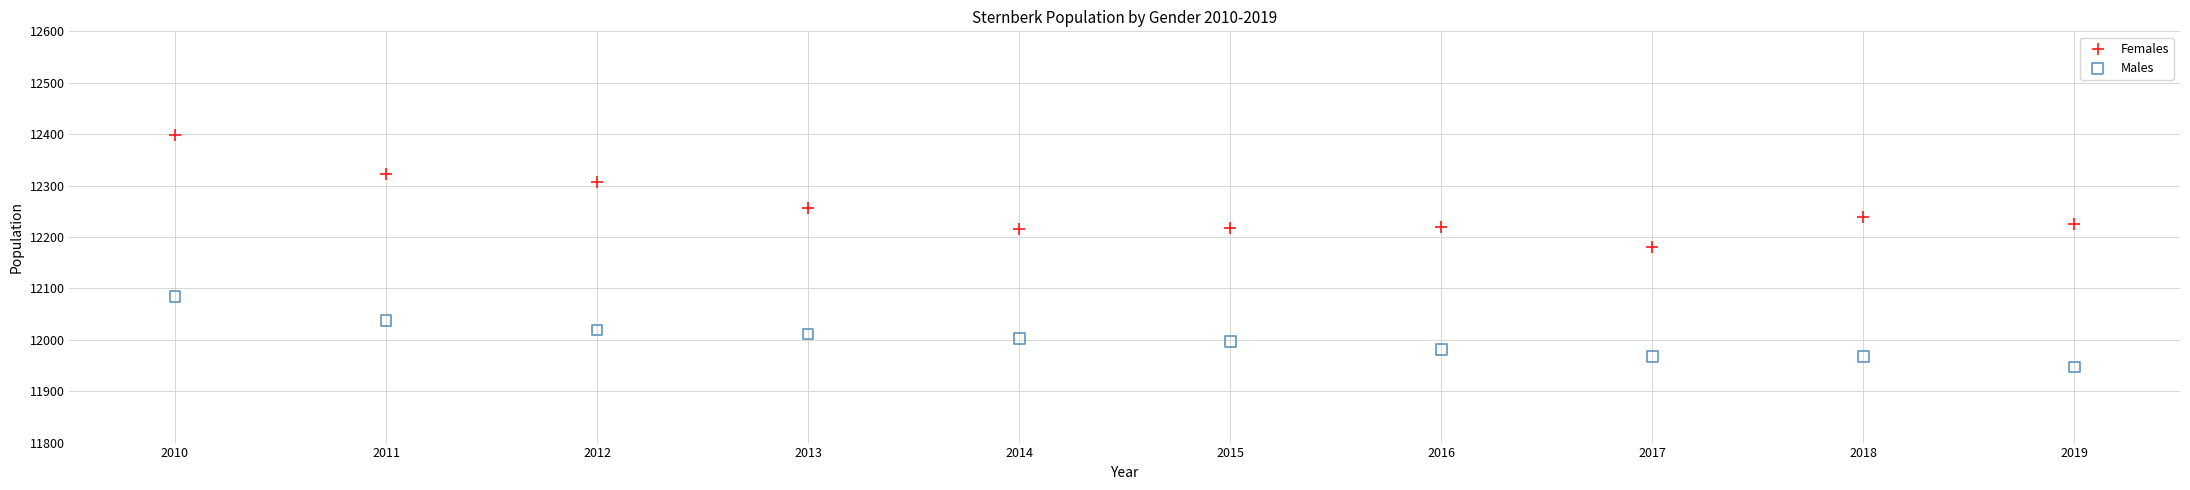

Which series reaches the maximum Y coordinate?

Females